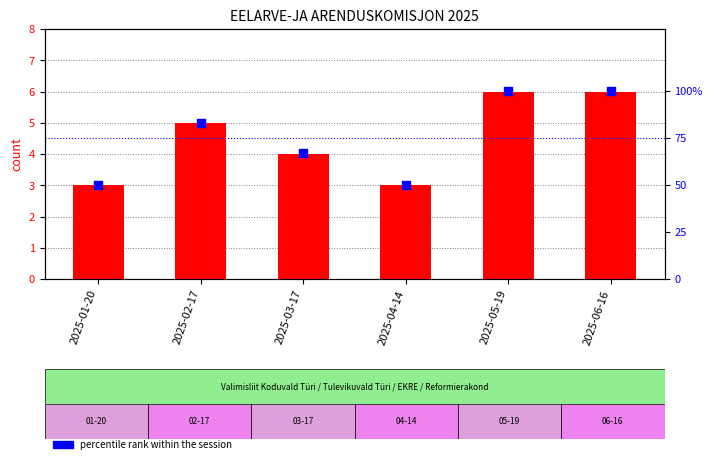

Is the value of count at 2025-06-16 greater than the value of percentile rank within the session at 2025-05-19?

No